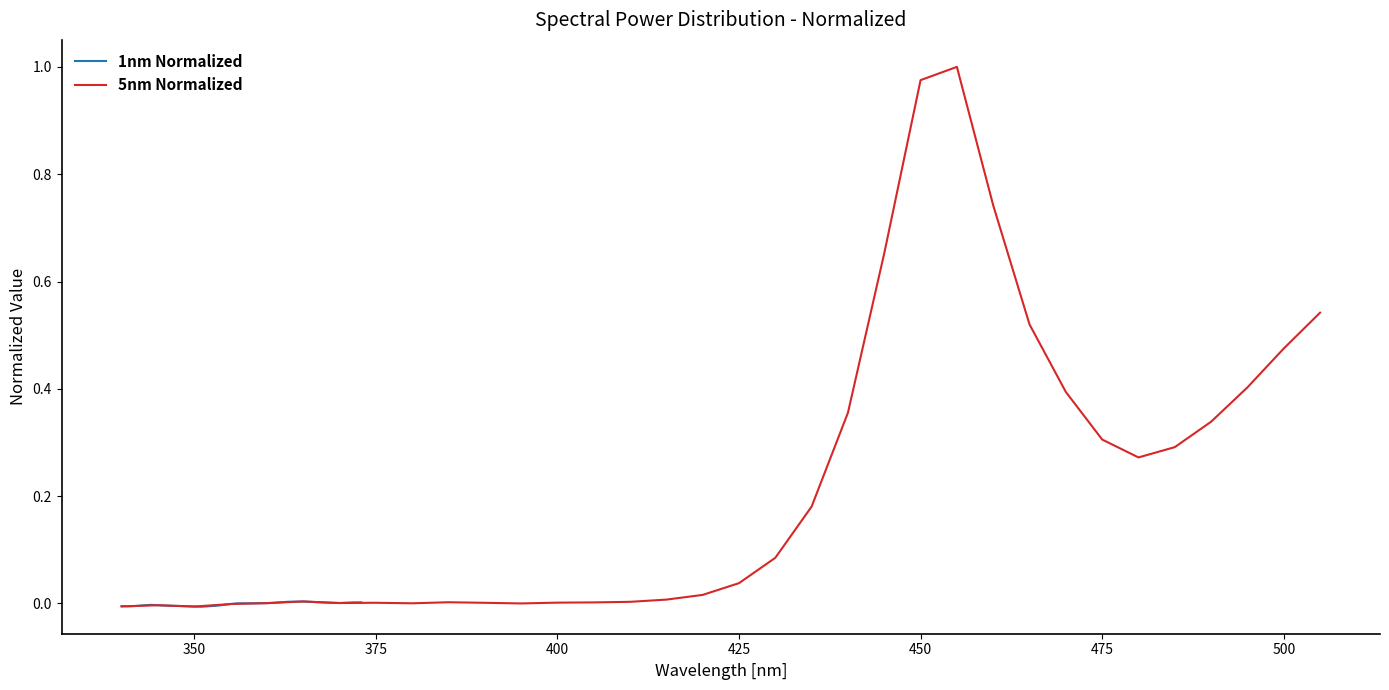

How many interior local valleys does the 5nm Normalized series have?

5